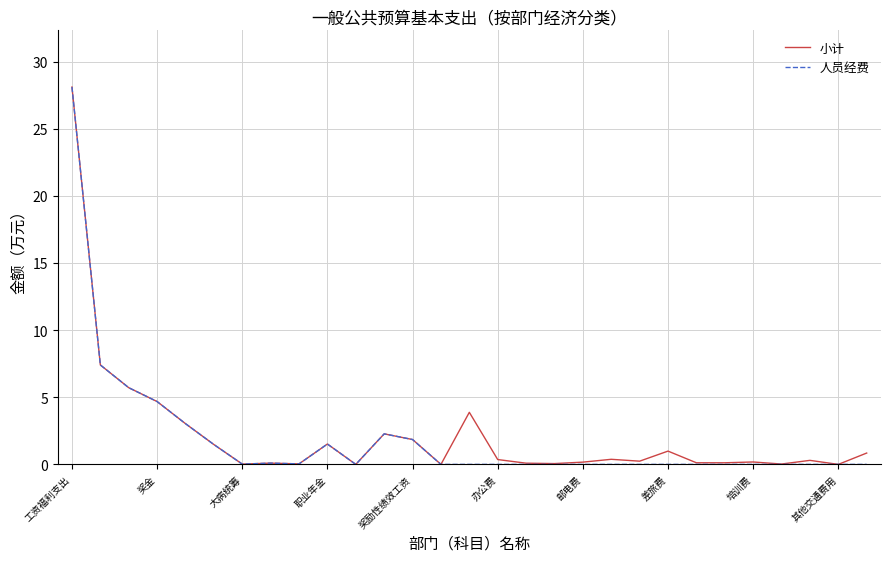

What are all the series names shown in the legend?

小计, 人员经费